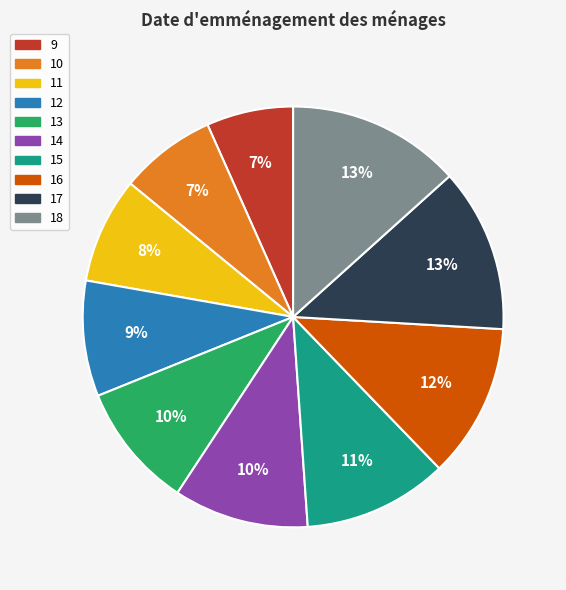

Combined, do 17 and 14 account for over 50%?

No